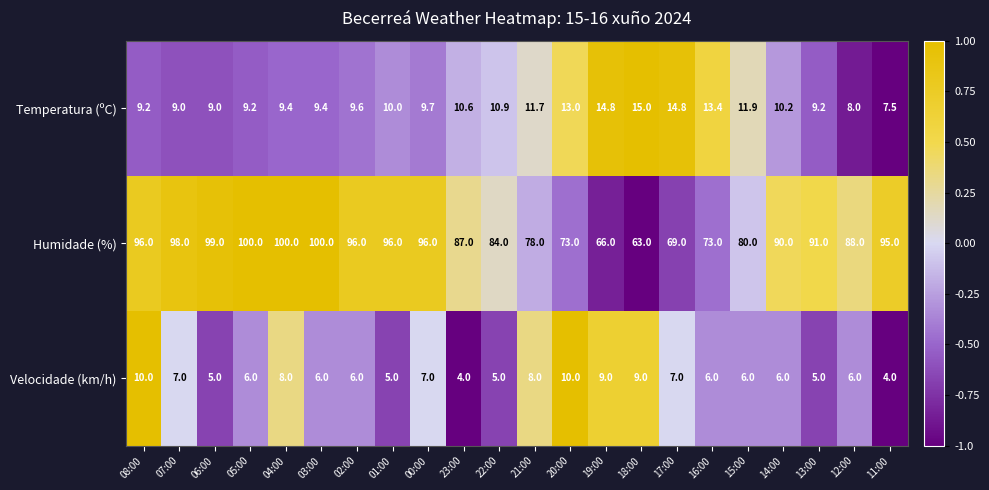

At 22:00, list the series in order from largest to smallest.

Humidade (%), Temperatura (ºC), Velocidade (km/h)